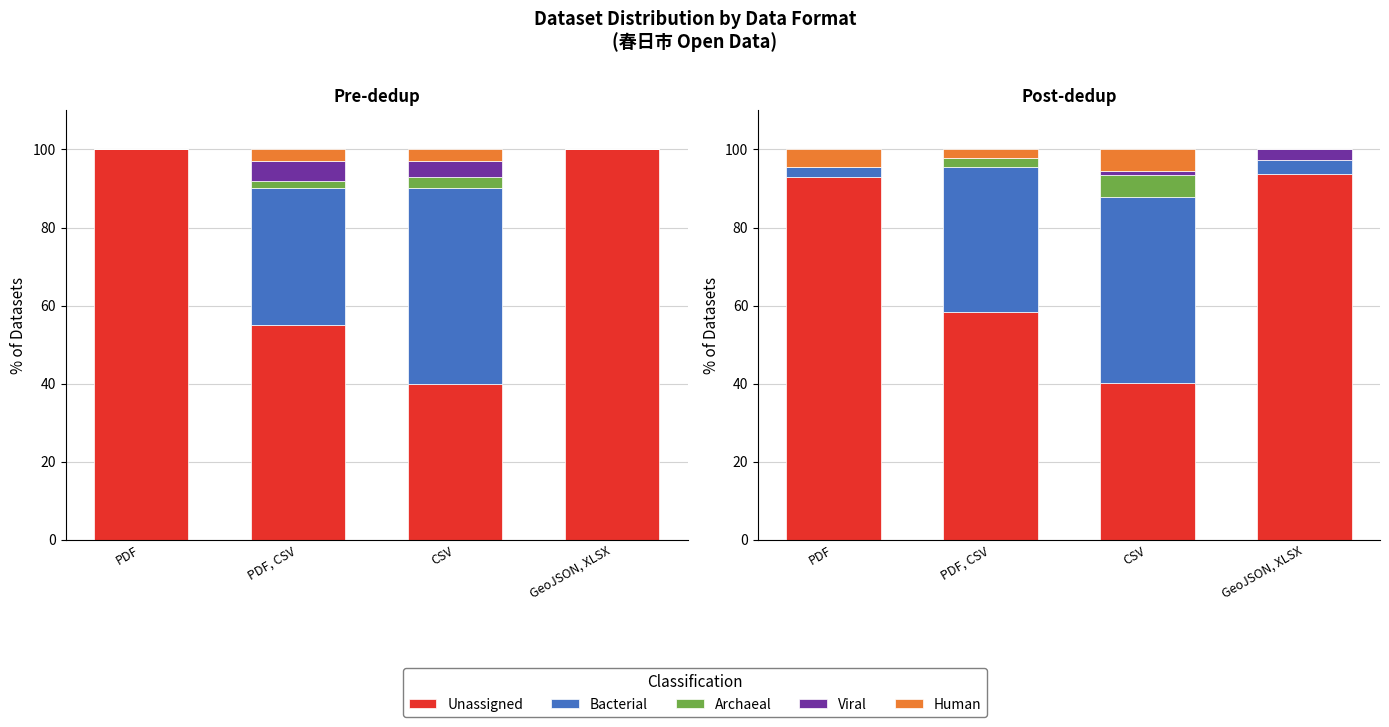

What is the sum of all Human values?

6